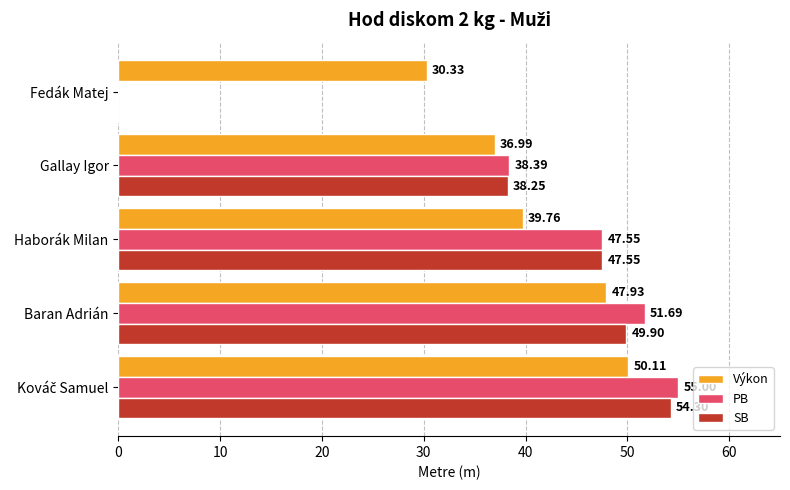

How many series are shown in this chart?

3